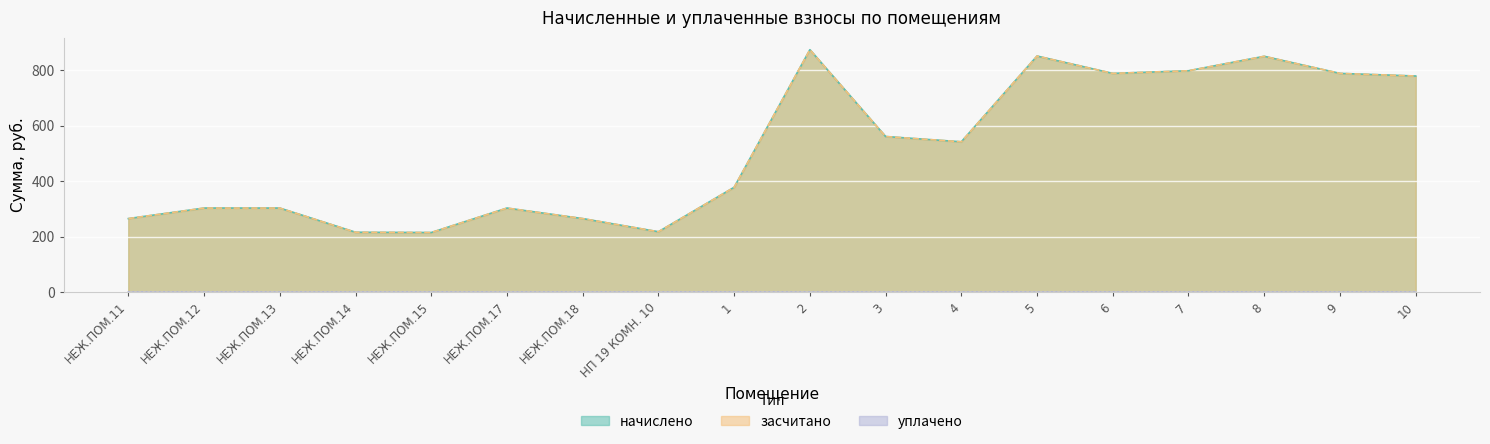

True or false: начислено and засчитано cross at least once.

False